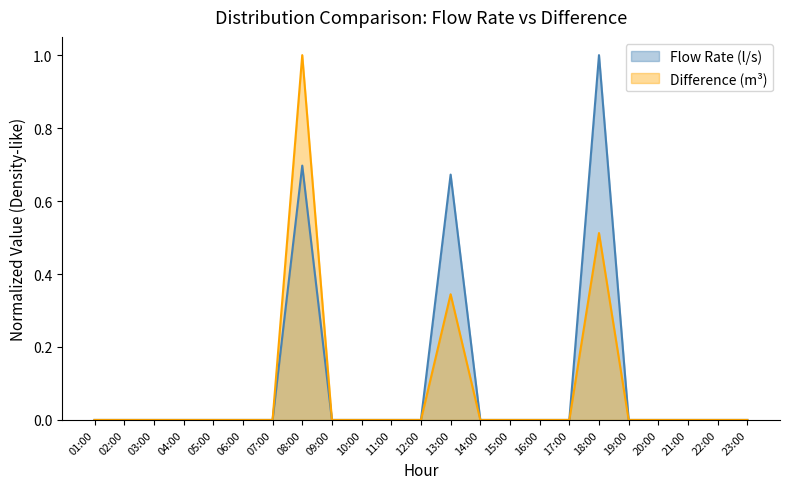

What is the total value across all series at 08:00?

1.7